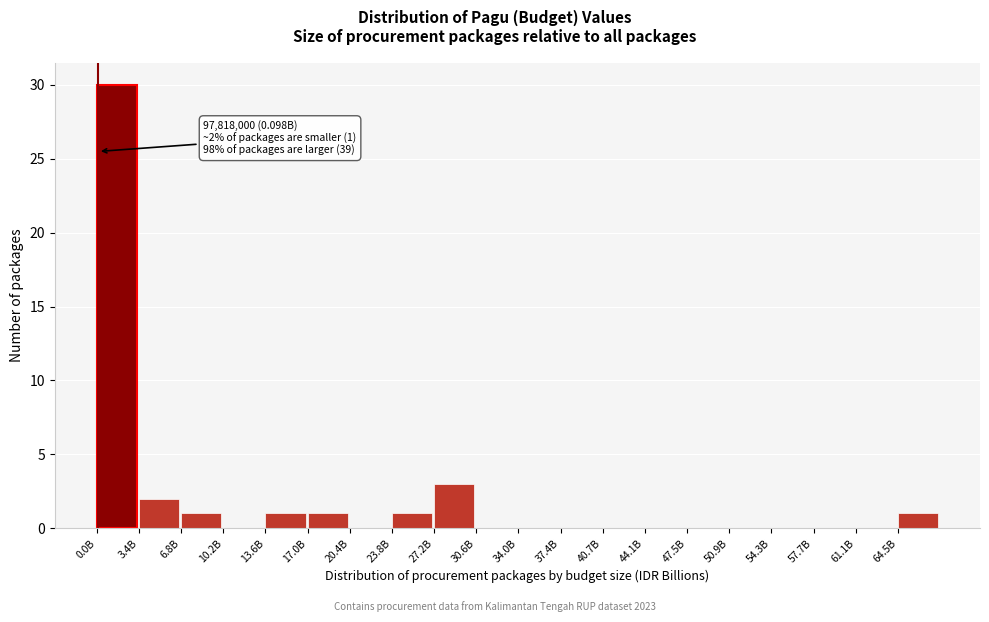

Reading left to right, transcribe all the data shown in this chart.

0.0B=30	3.4B=2	6.8B=1	10.2B=0	13.6B=1	17.0B=1	20.4B=0	23.8B=1	27.2B=3	30.6B=0	34.0B=0	37.4B=0	40.7B=0	44.1B=0	47.5B=0	50.9B=0	54.3B=0	57.7B=0	61.1B=0	64.5B=1